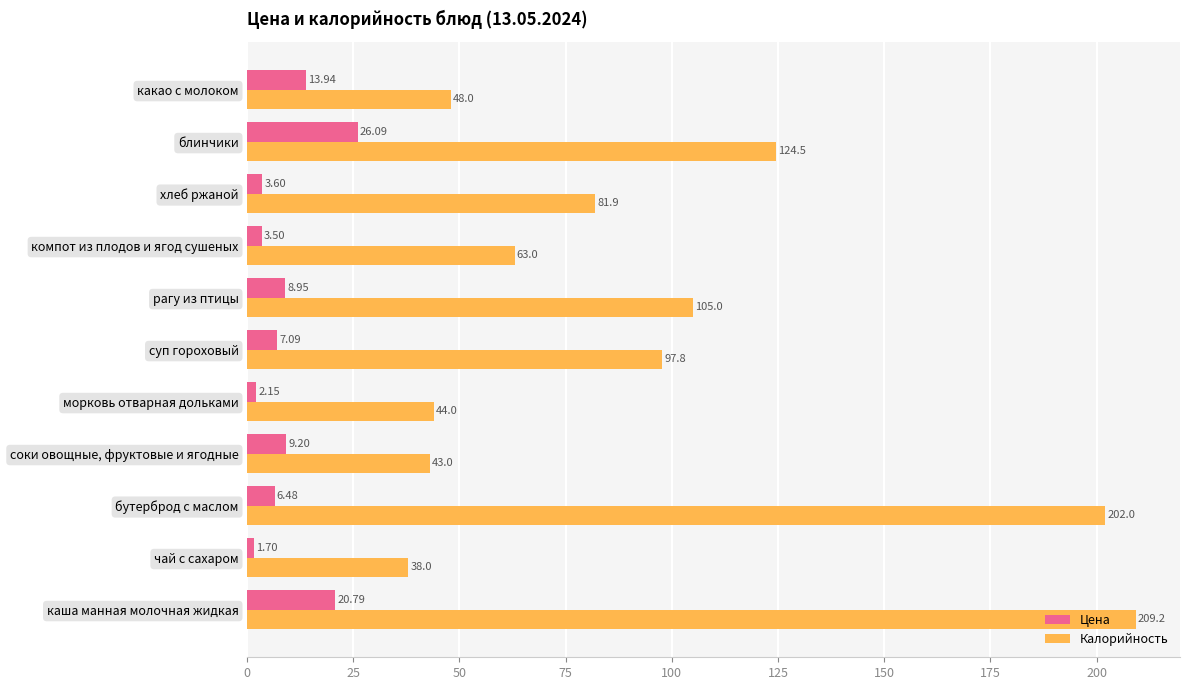

Which label corresponds to the largest value in the chart?

каша манная молочная жидкая